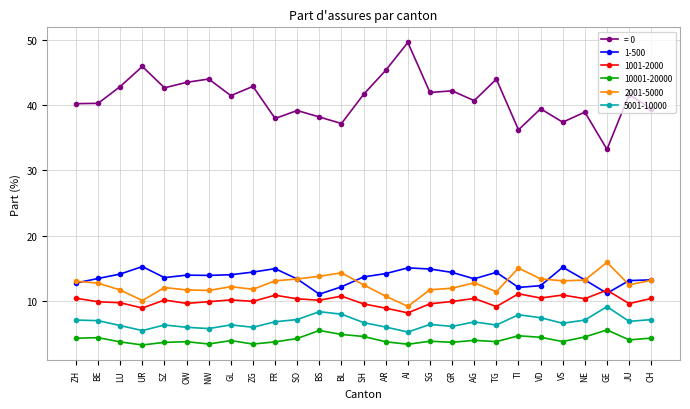

At VS, list the series in order from largest to smallest.

= 0, 1-500, 2001-5000, 1001-2000, 5001-10000, 10001-20000